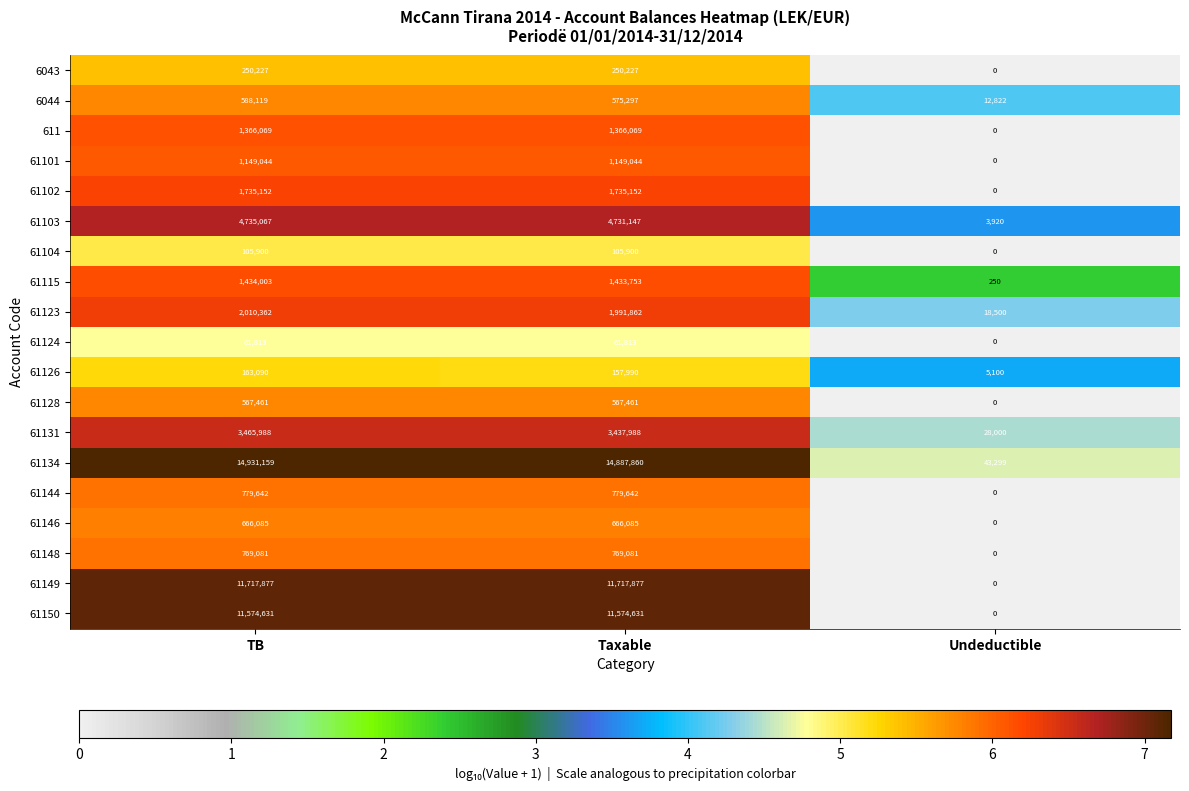

What is the total value across all series at TB?

58070770